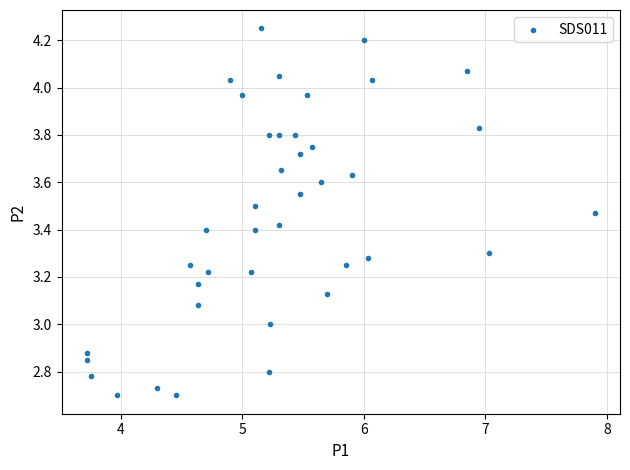

How many points are shown in the scatter plot?

40